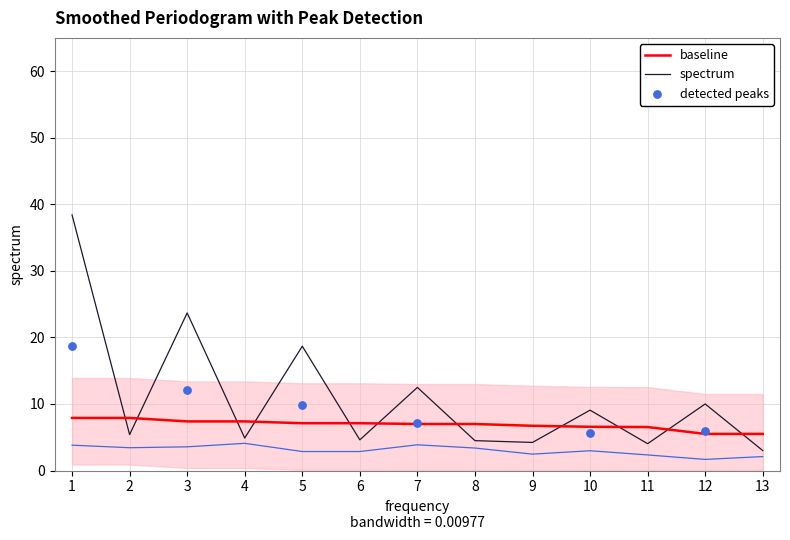

What is the change in value from 2 to 6?

-0.8